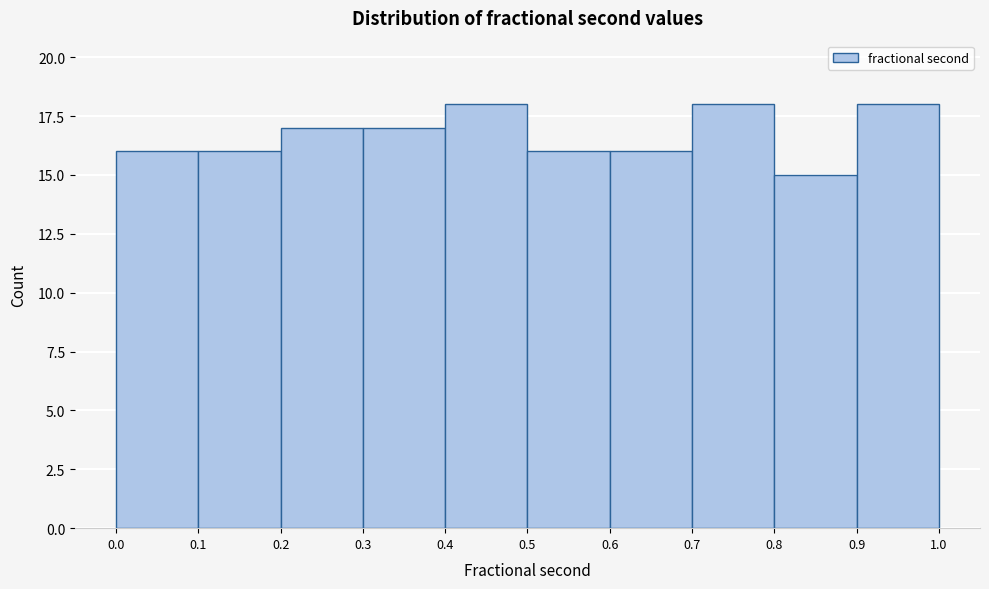

Reading left to right, transcribe this chart: for each bar, give the range it covers on the x-axis and its height. The values are not printed on the chart, so give them approximately, as read against the axis.

0.0 to 0.1: 16
0.1 to 0.2: 16
0.2 to 0.3: 17
0.3 to 0.4: 17
0.4 to 0.5: 18
0.5 to 0.6: 16
0.6 to 0.7: 16
0.7 to 0.8: 18
0.8 to 0.9: 15
0.9 to 1.0: 18